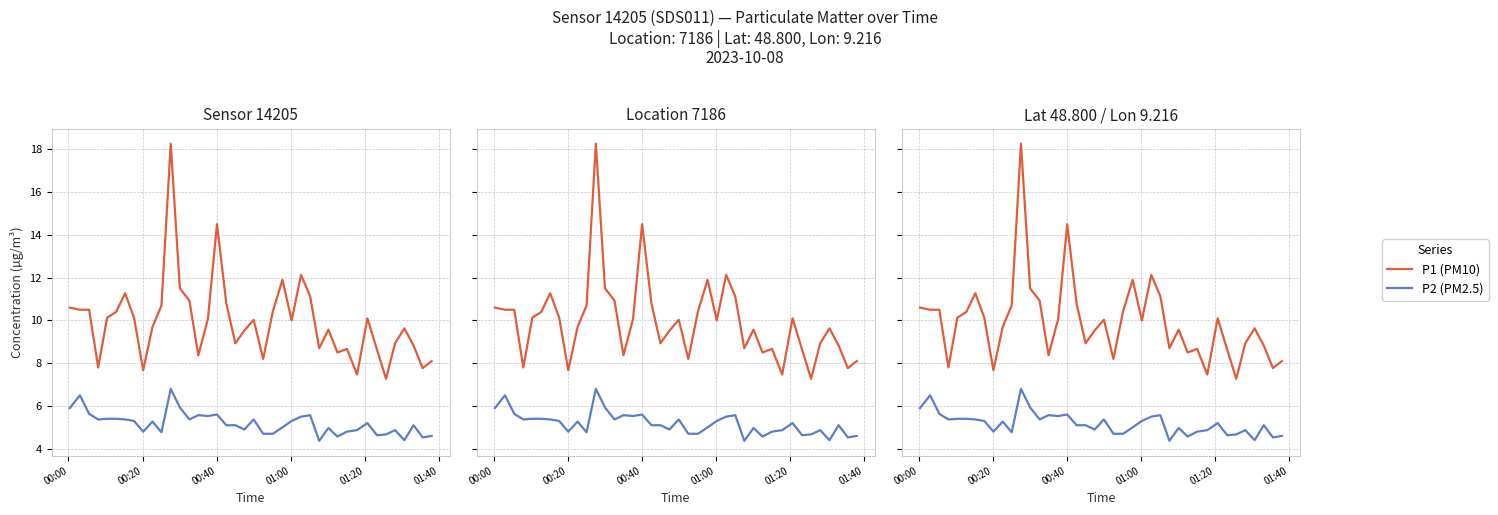

Rank the series by their average value, from lowest to highest.

P2 (PM2.5), P1 (PM10)